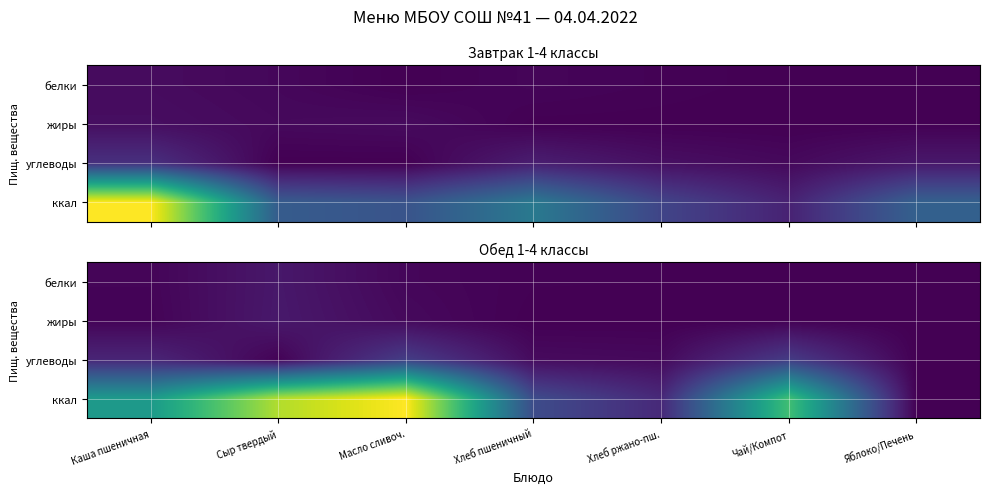

How many data points in жиры are above 0?

6